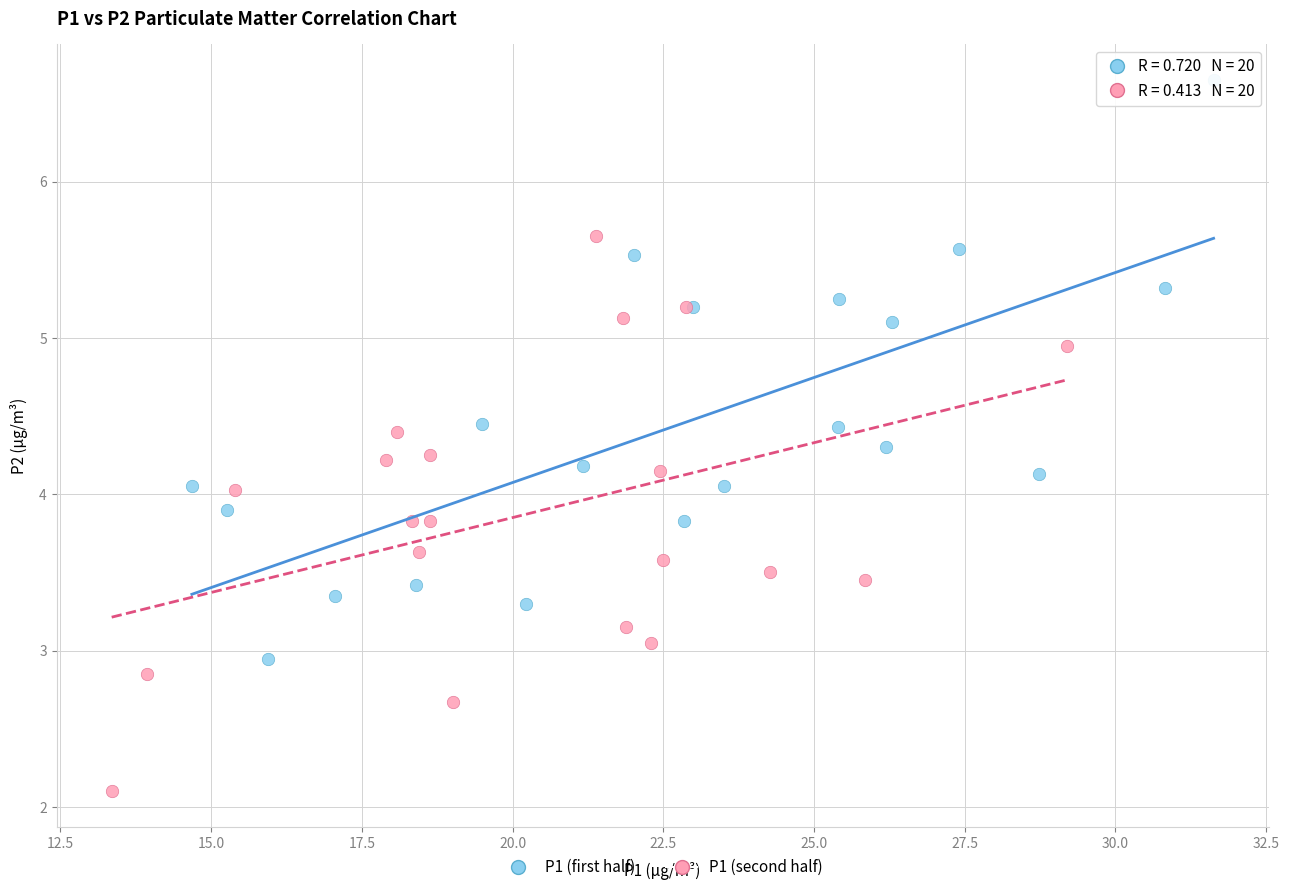

Which series contains the lowest Y value?

P1 (second half)